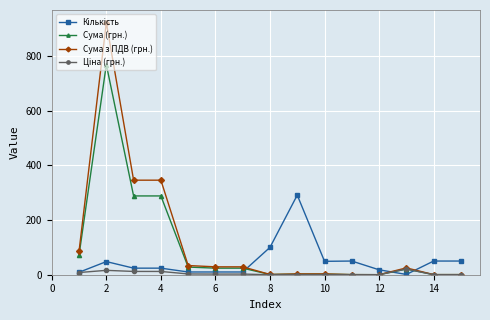

True or false: Сума з ПДВ (грн.) has more than 1 points higher than both neighbors.

True